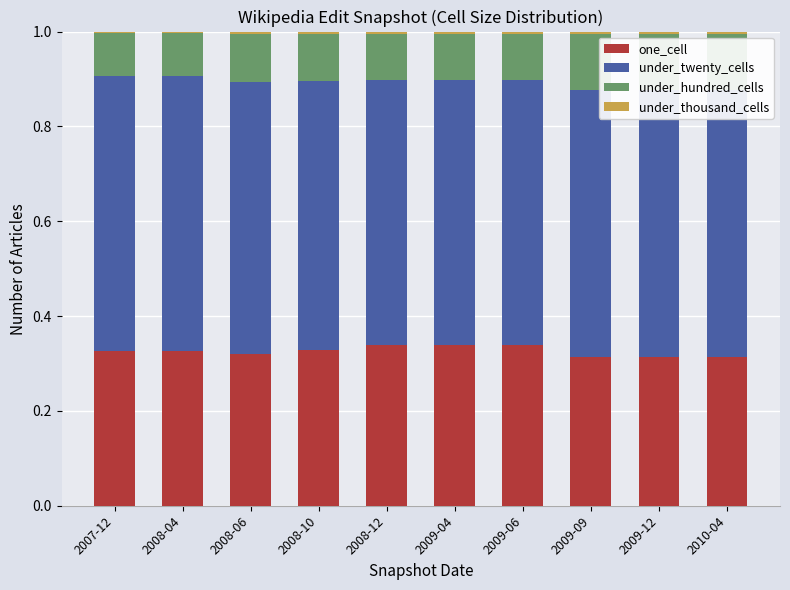

Does the chart contain stacked bars?

Yes